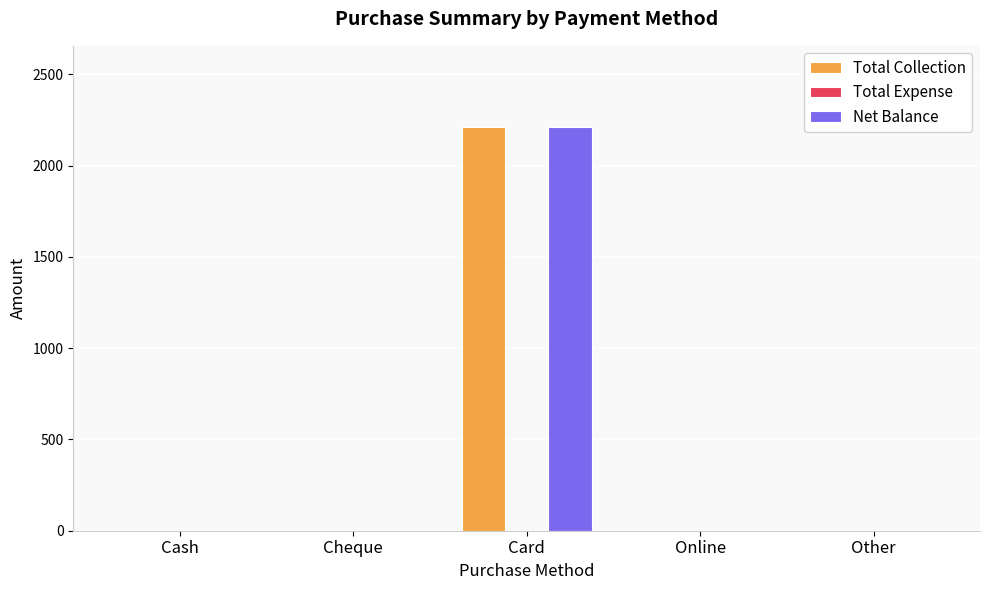

At which category is the sum across all series the highest?

Card